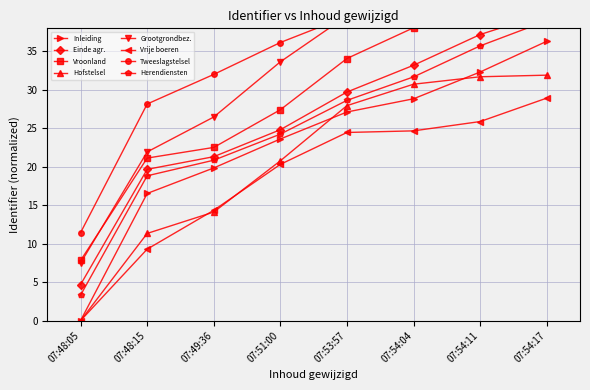

Is it true that Vrije boeren equals 22.2 at 07:49:36?

False